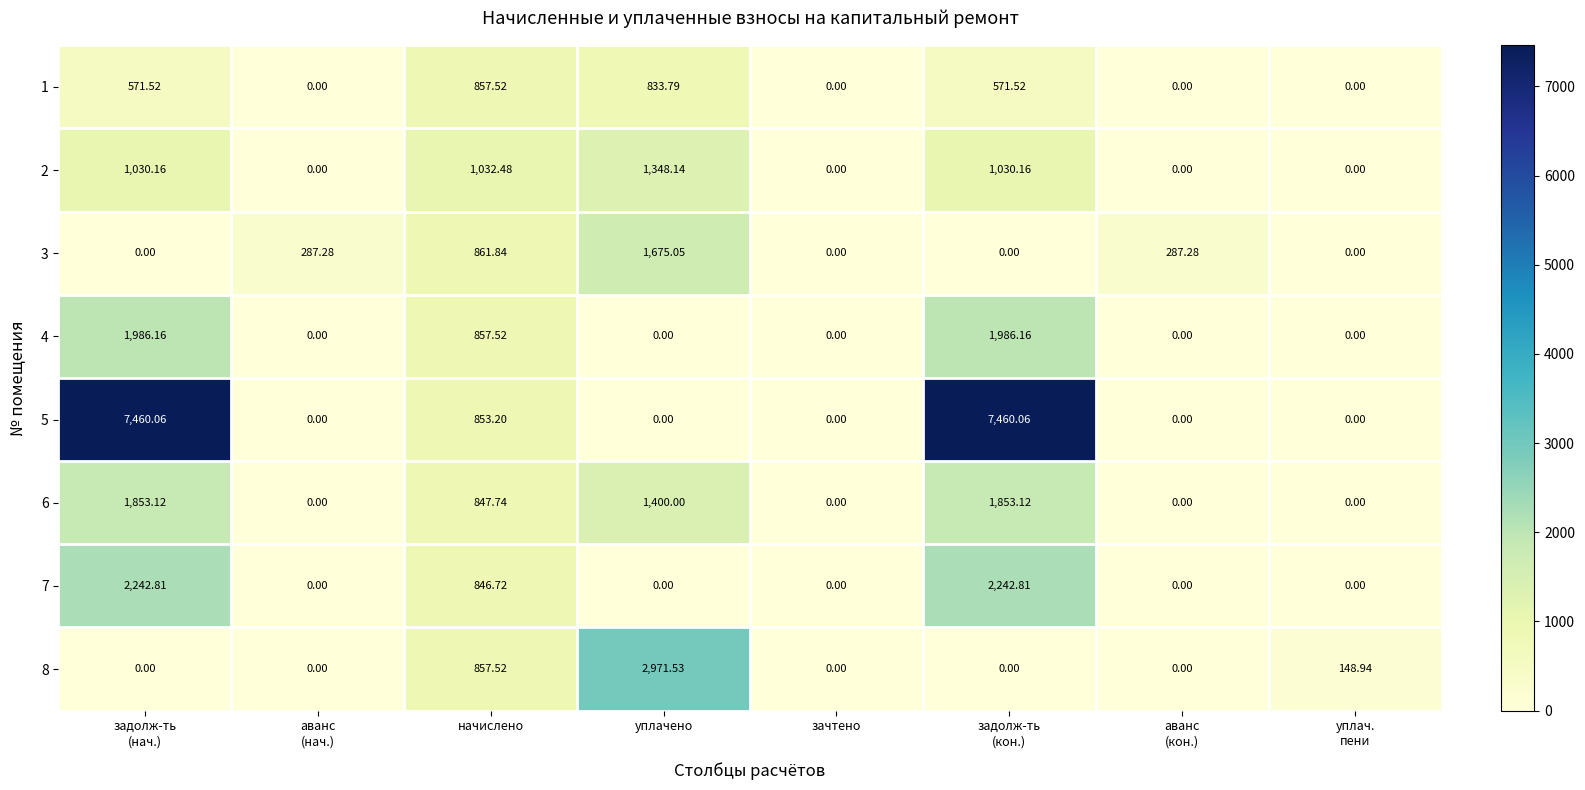

Between уплачено and аванс
(кон.), which series saw the biggest shift?

8